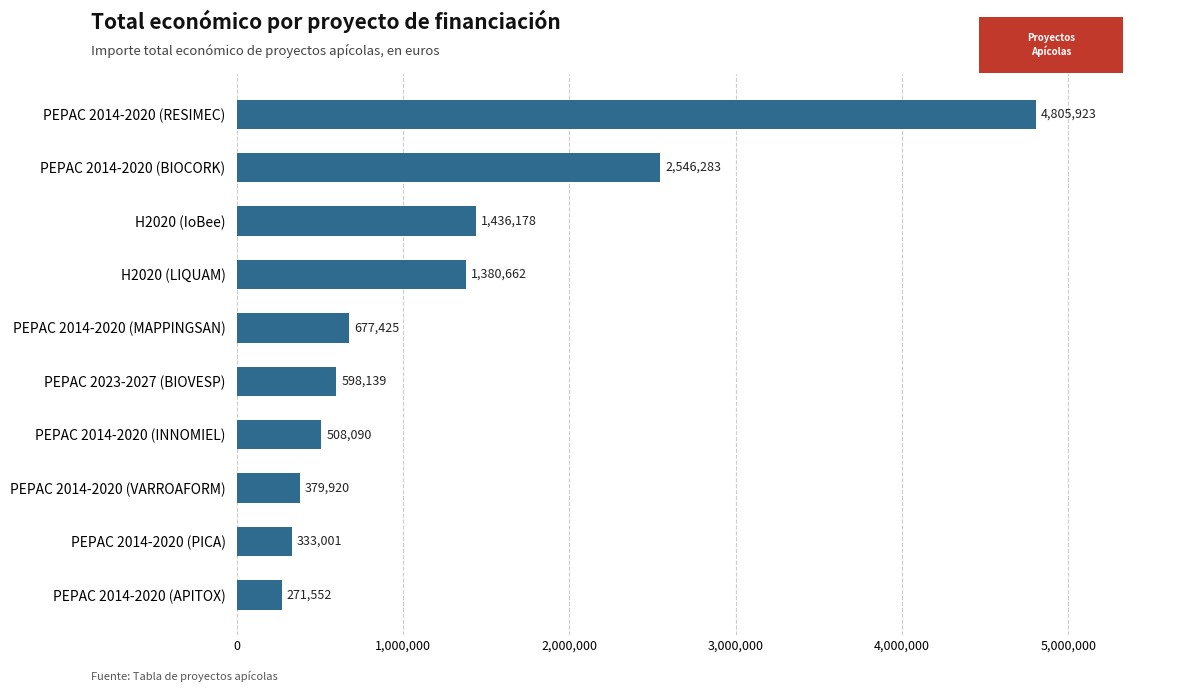

What is the change in value from PEPAC 2014-2020 (APITOX) to H2020 (IoBee)?

+1164626